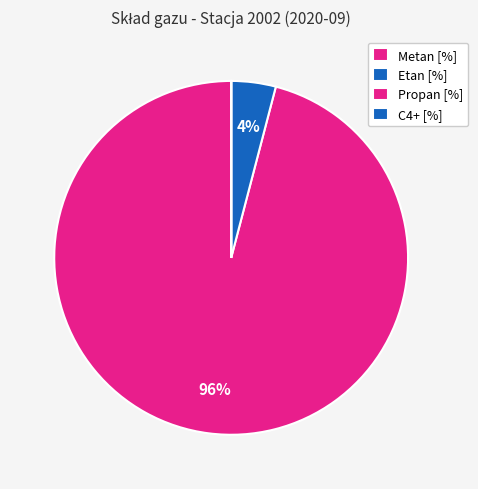

True or false: Etan [%] accounts for 4% of the total.

True